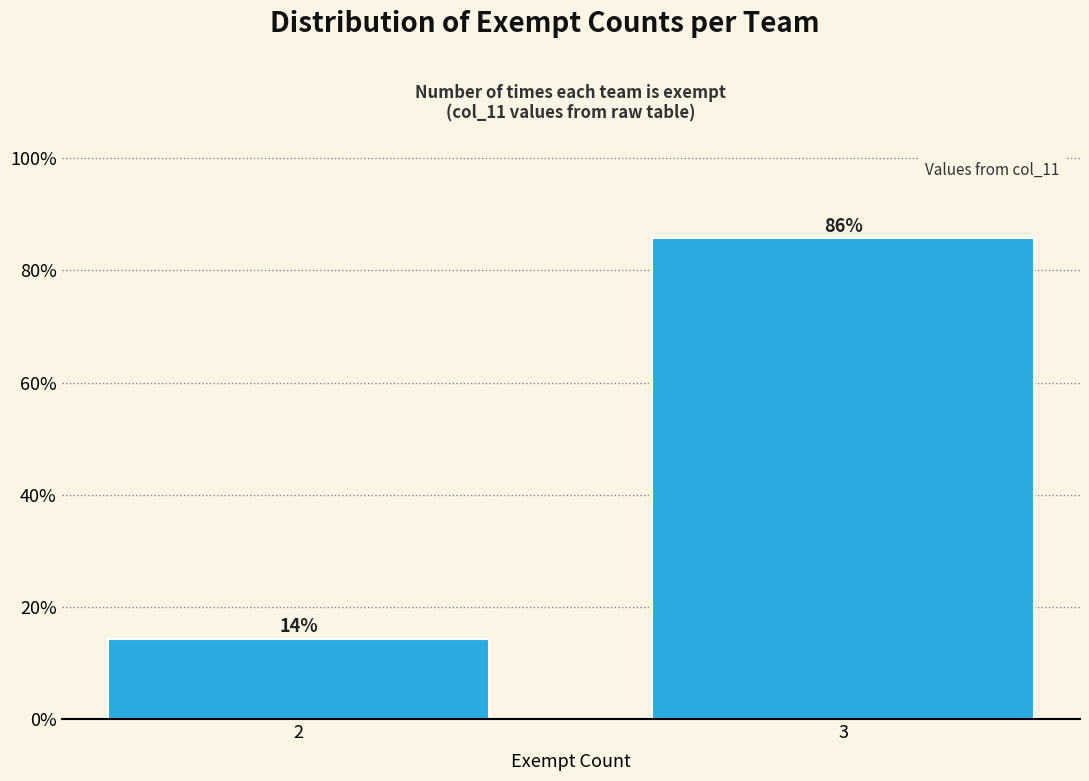

Which label corresponds to the largest value in the chart?

3